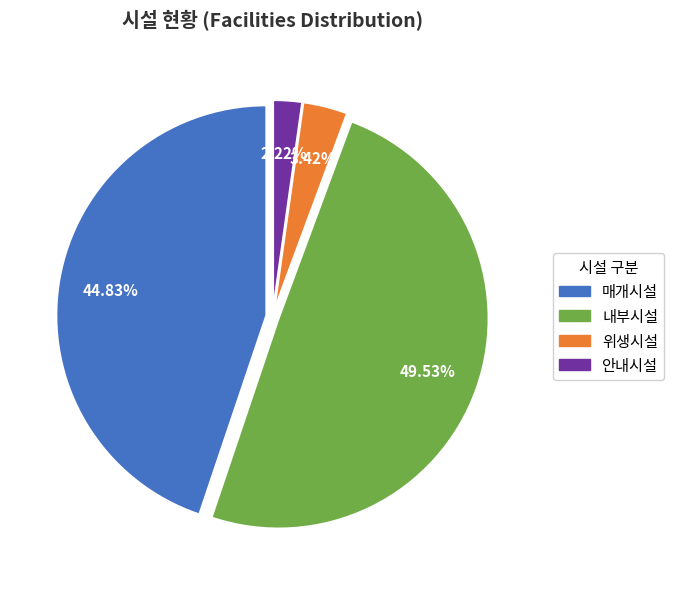

Count the number of slices in the pie.

4